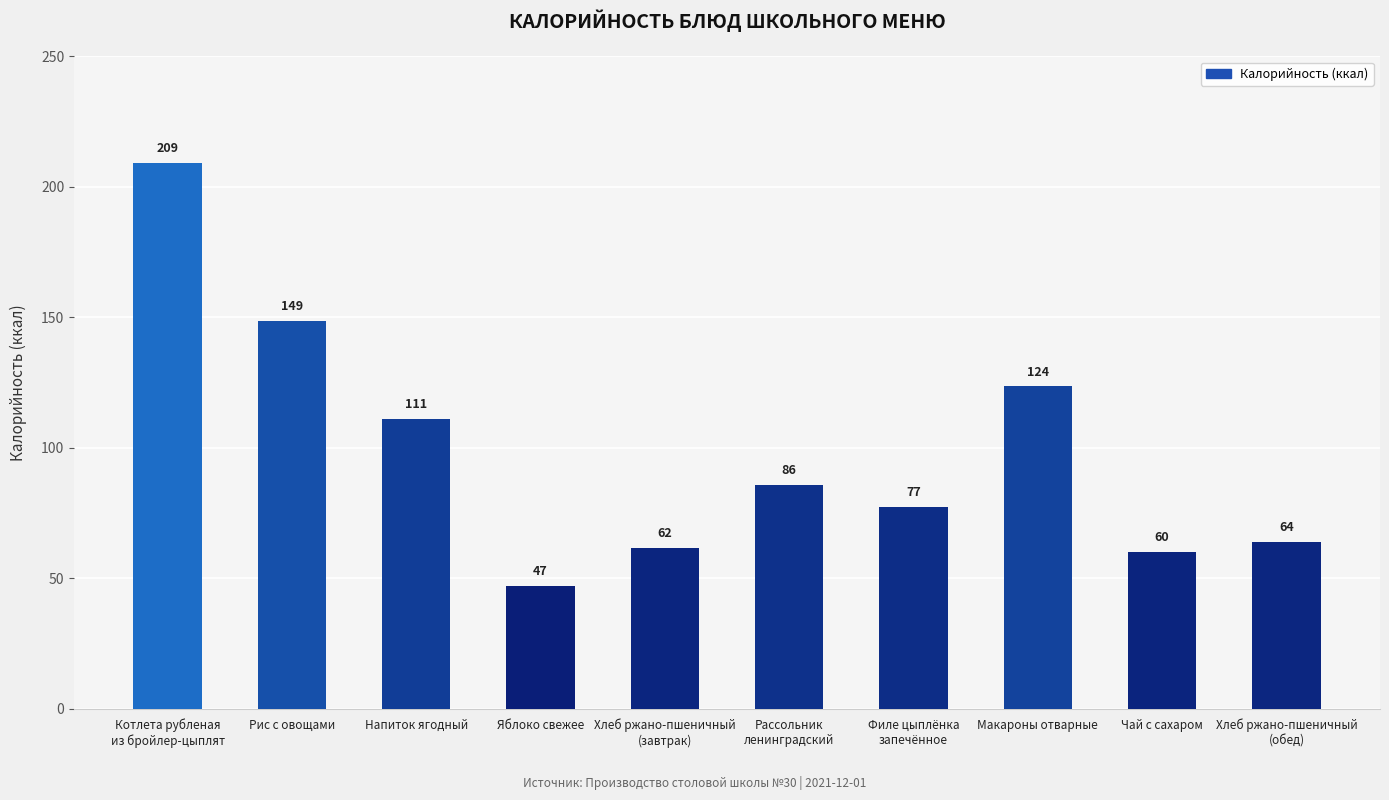

List the labels in order of value, smallest first.

Яблоко свежее, Чай с сахаром, Хлеб ржано-пшеничный
(завтрак), Хлеб ржано-пшеничный
(обед), Филе цыплёнка
запечённое, Рассольник
ленинградский, Напиток ягодный, Макароны отварные, Рис с овощами, Котлета рубленая
из бройлер-цыплят